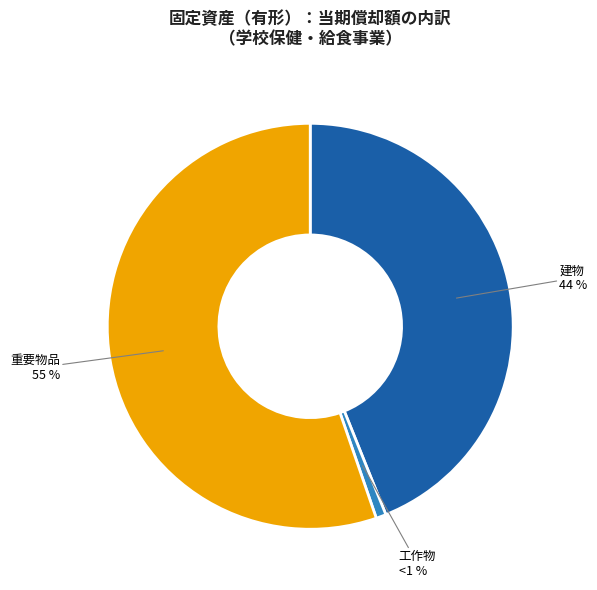

Is there a majority slice in this chart?

Yes